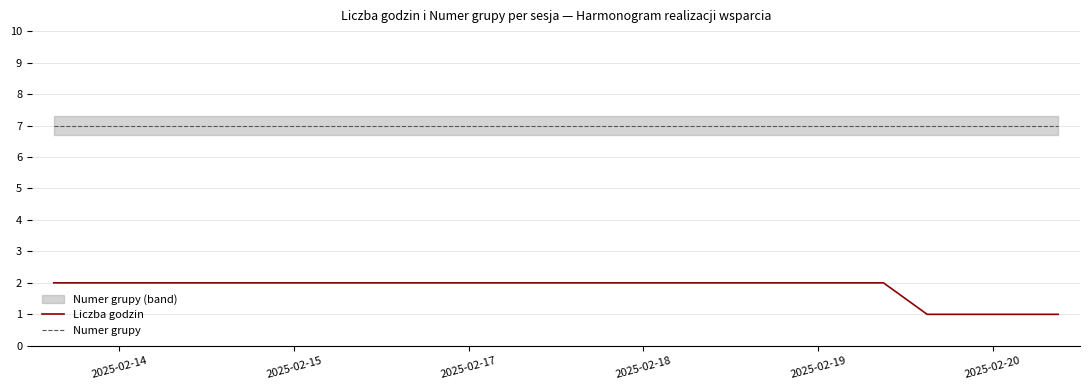

What is the sum of all Liczba godzin values?

44